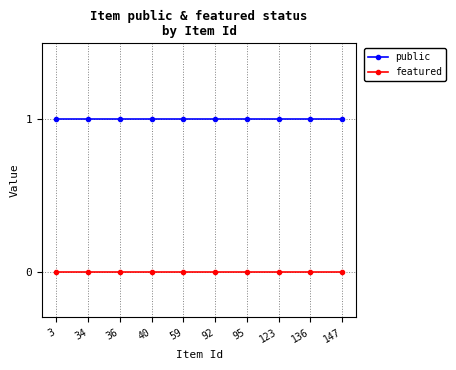

Is the value of public at 147 greater than the value of featured at 36?

Yes